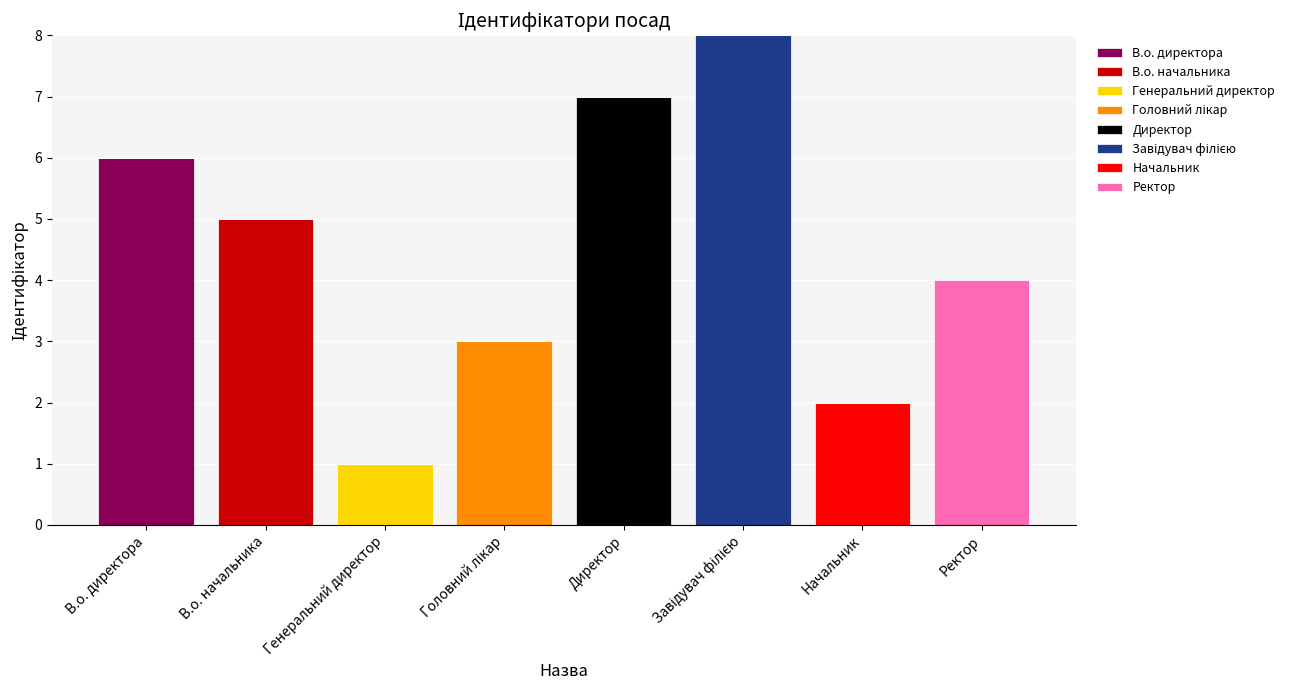

What is the sum of all В.о. директора values?

6